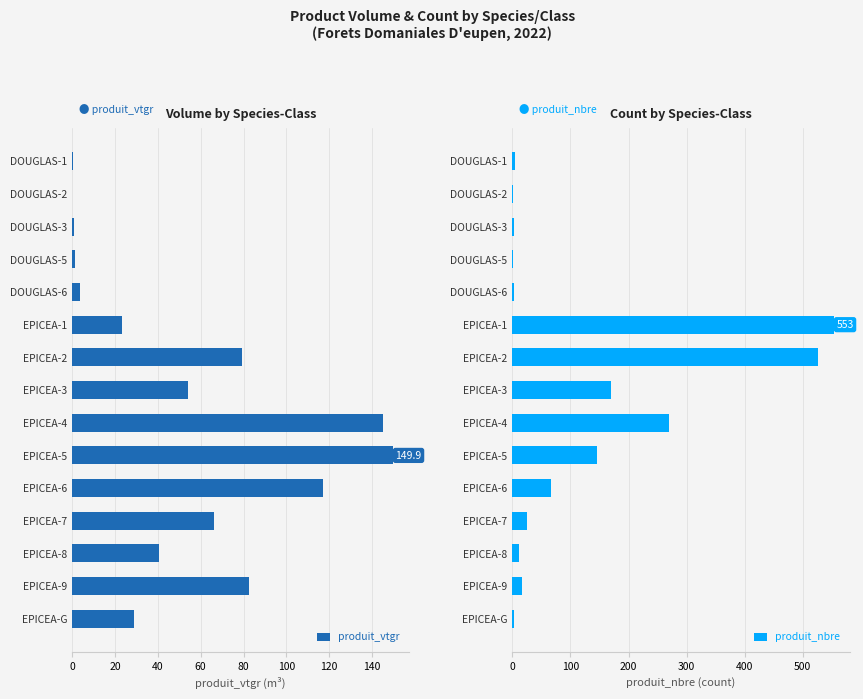

Are the bars horizontal?

Yes